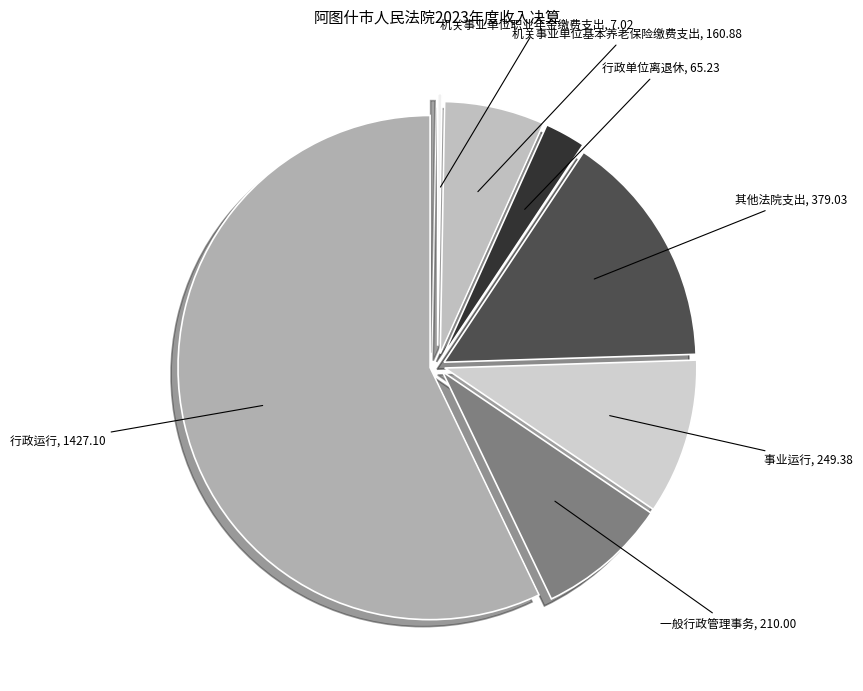

Rank the categories by value from highest to lowest.

行政运行, 其他法院支出, 事业运行, 一般行政管理事务, 机关事业单位基本养老保险缴费支出, 行政单位离退休, 机关事业单位职业年金缴费支出